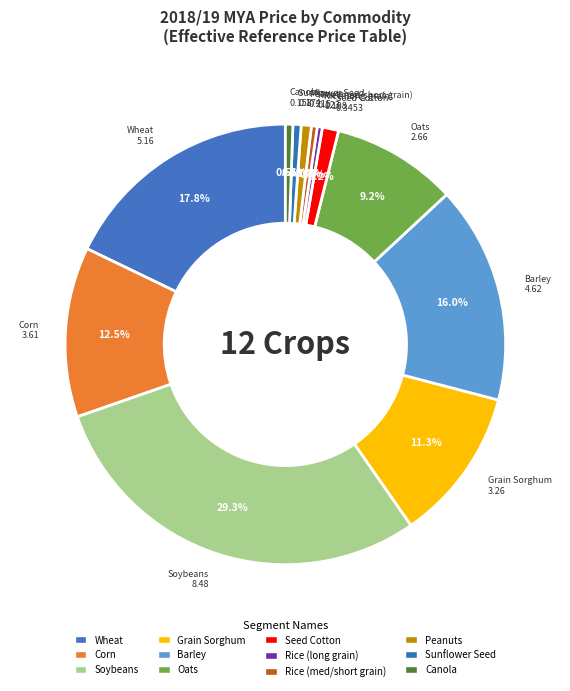

Rank the categories by value from highest to lowest.

Soybeans, Wheat, Barley, Corn, Grain Sorghum, Oats, Seed Cotton, Peanuts, Sunflower Seed, Canola, Rice (med/short grain), Rice (long grain)